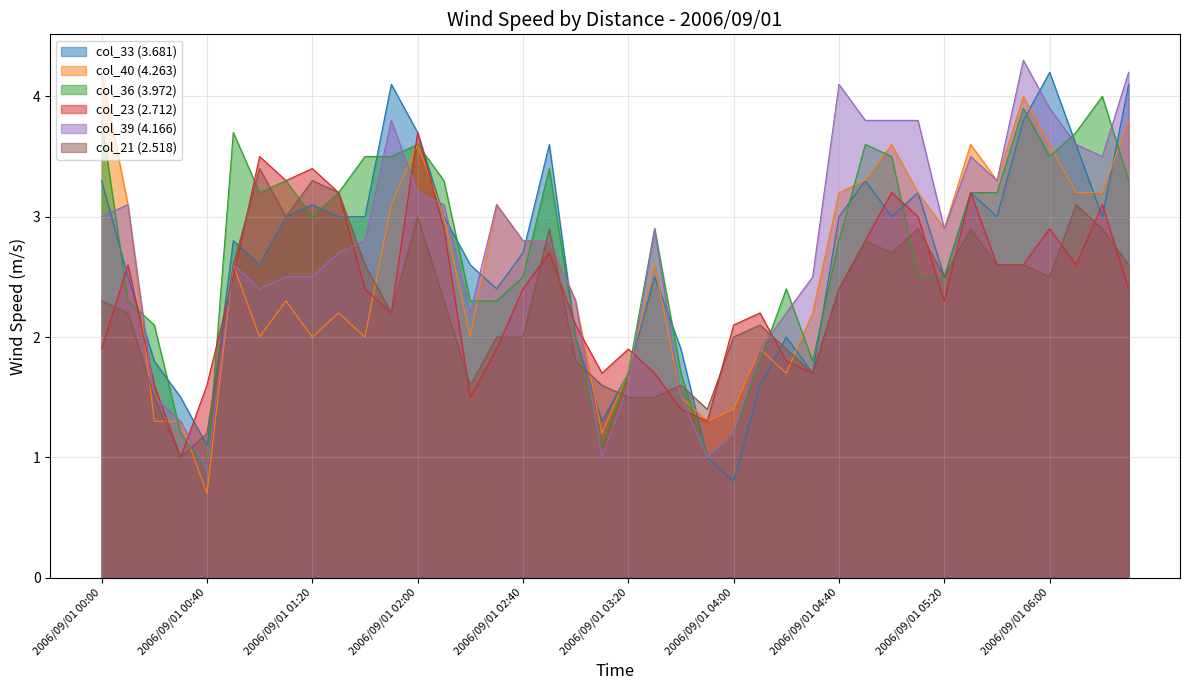

Where is col_21 nearest to the value 2?

2006/09/01 02:30